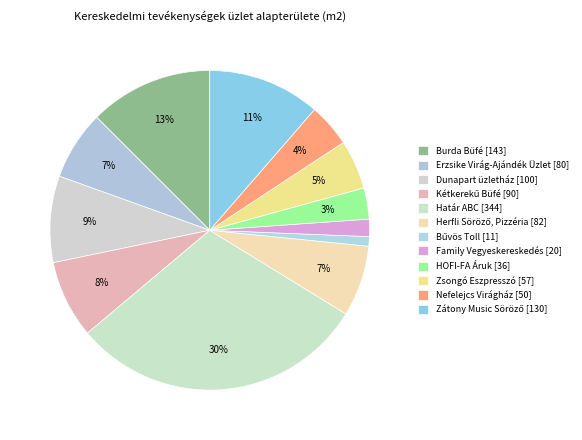

What is the change in value from Zsongó Eszpresszó [57] to Zátony Music Söröző [130]?

+73